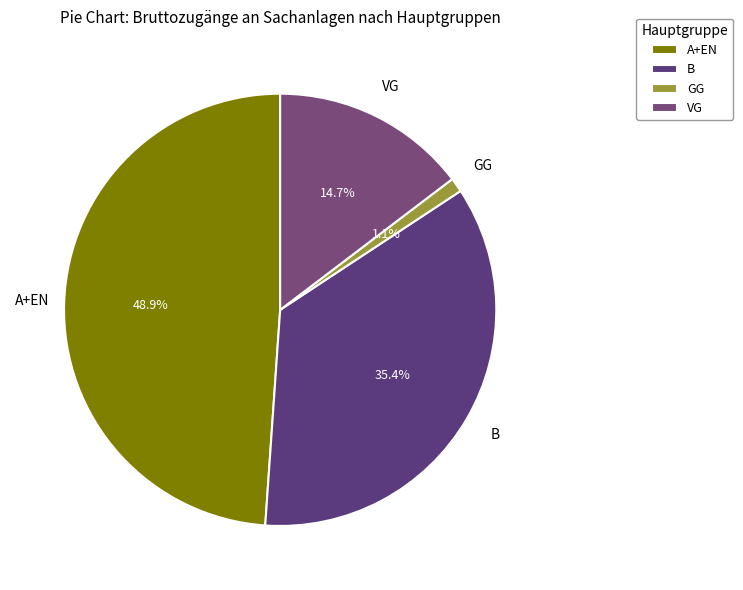

What is the largest slice in the pie chart?

A+EN